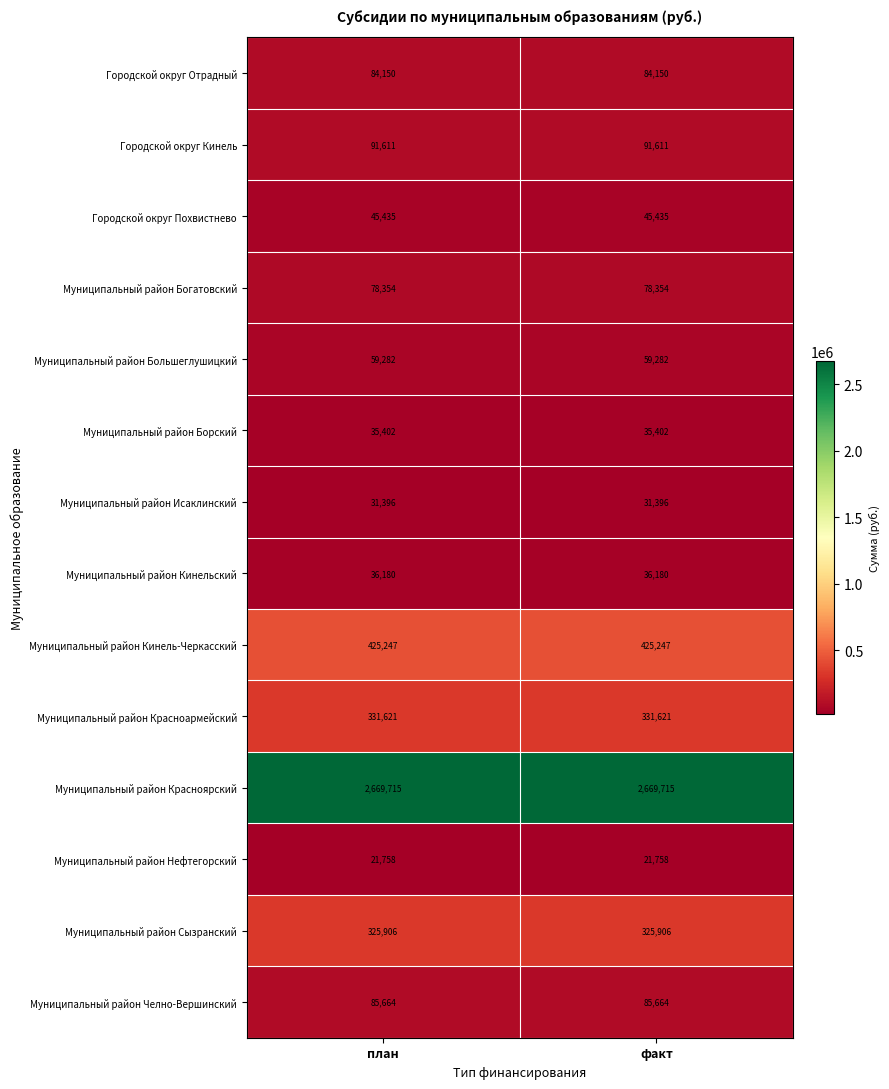

What is the greatest value displayed?

2669715